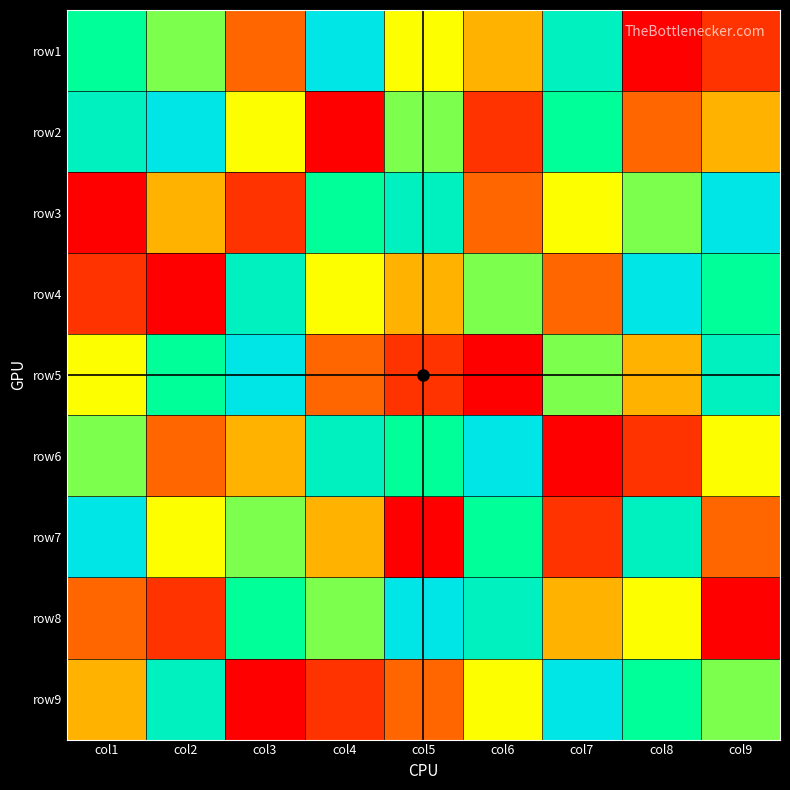

Which label corresponds to the smallest value in the chart?

col8